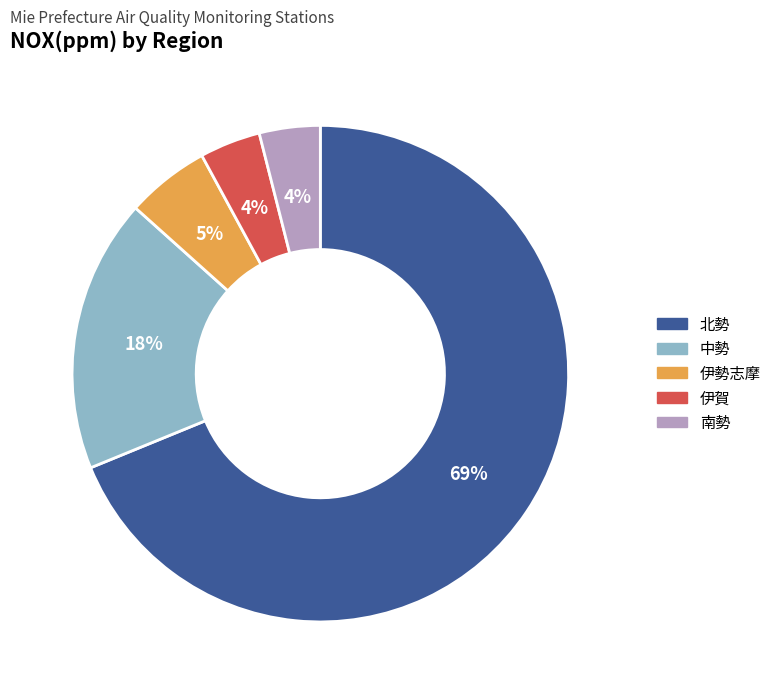

To the nearest percent, what is the average slice percentage?

20%